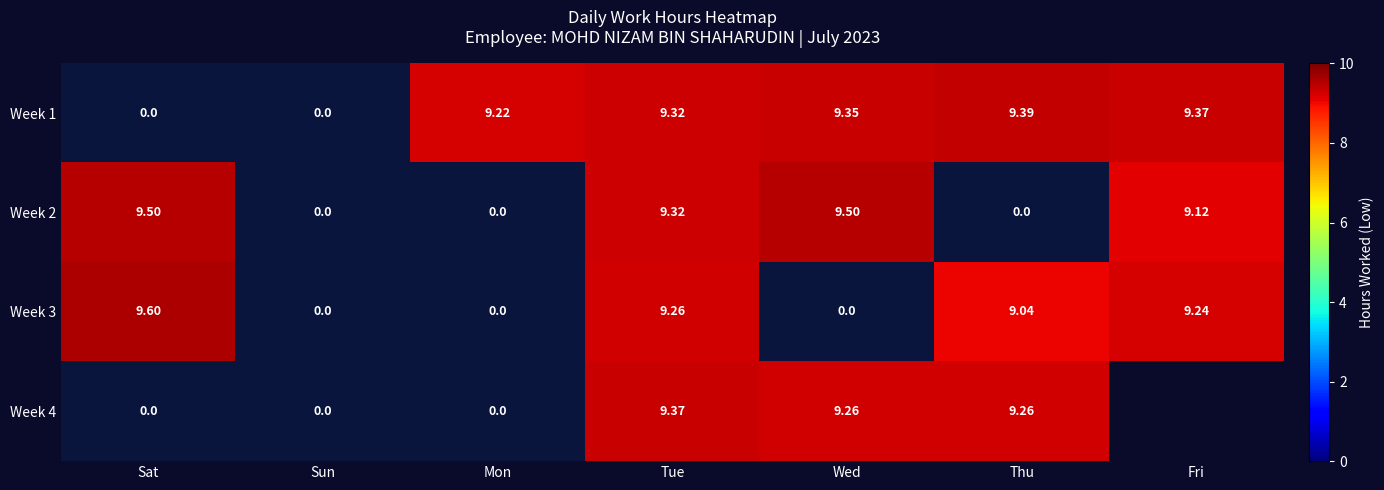

How many positive values are there?

16